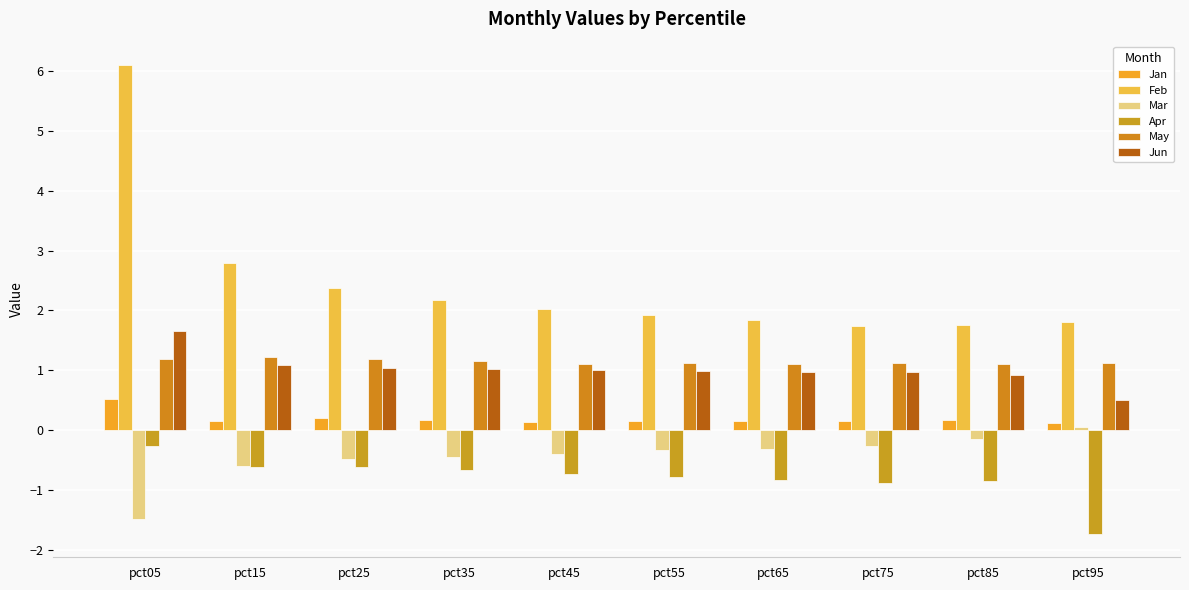

The Jun series shows 0.5 at pct45. True or false?

False